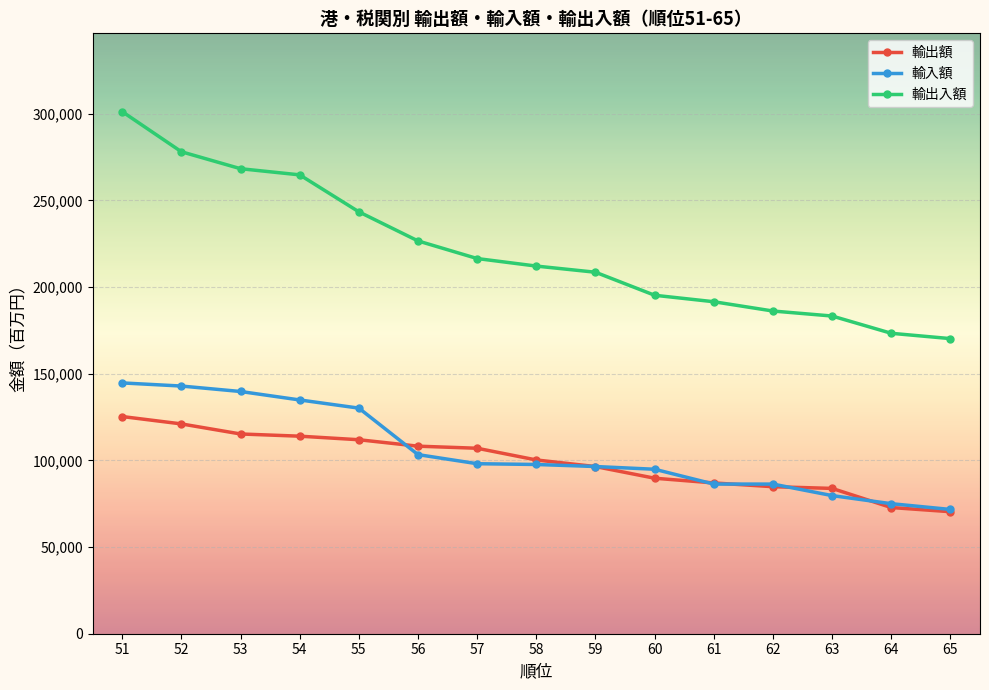

What is the average value of the 輸出入額 series?

221276.7